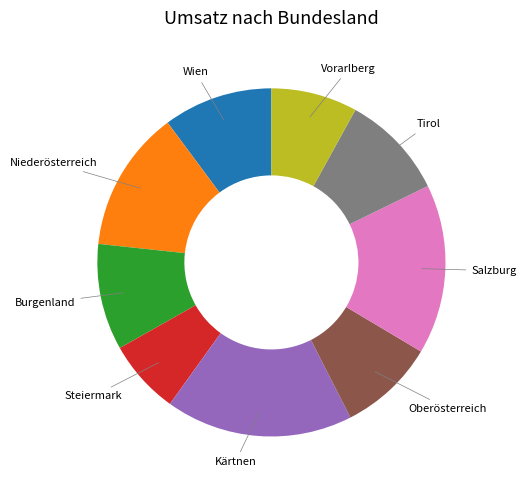

How many slices are in this pie chart?

9